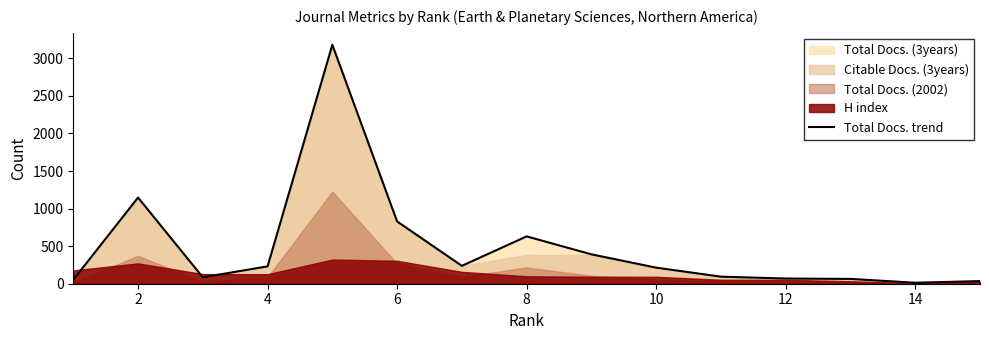

How many points are lower than both their immediate neighbors (excluding endpoints)?

3